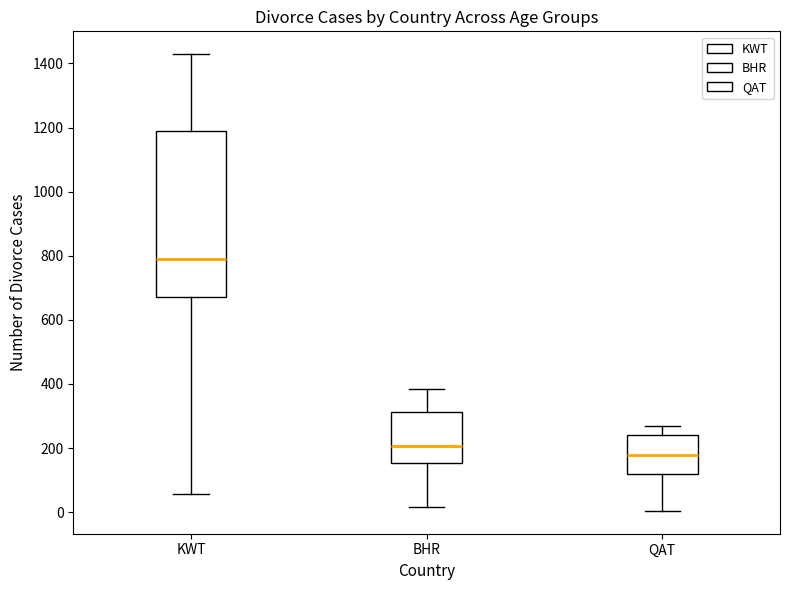

Which box has the lowest median line?

QAT